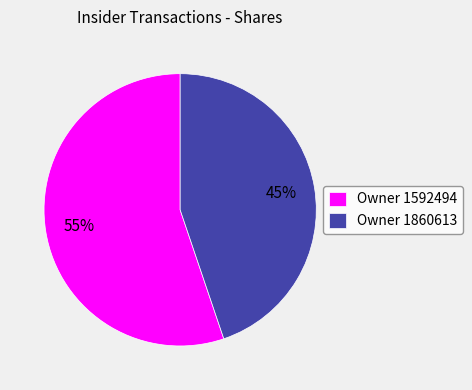

What is the smallest slice in the pie chart?

Owner 1860613